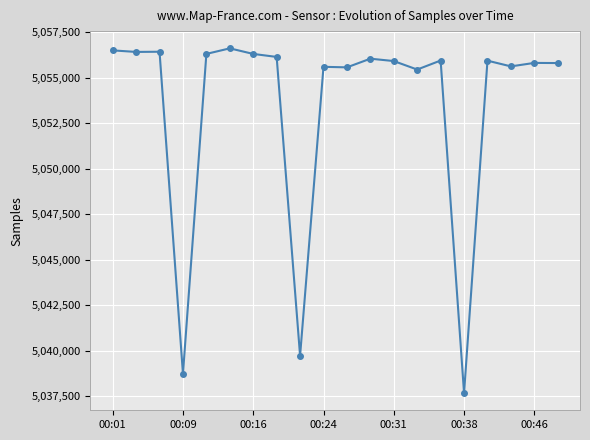

What is the difference between the maximum and minimum values?

18960